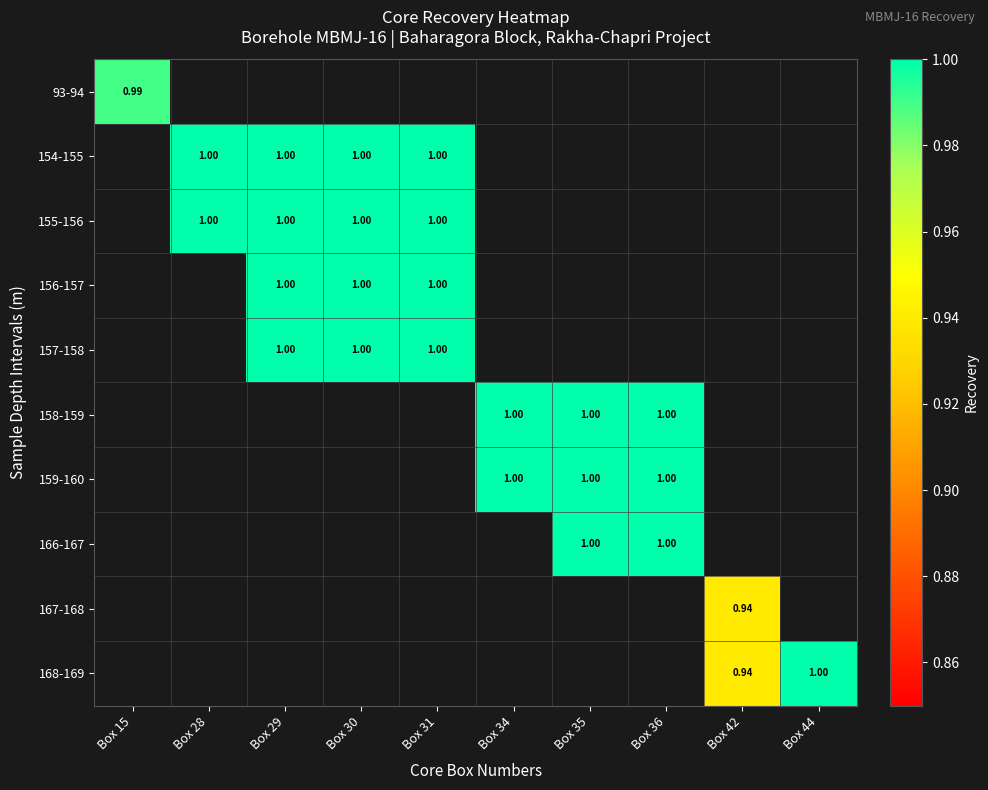

Which category has the highest value in the 158-159 series?

Box 34